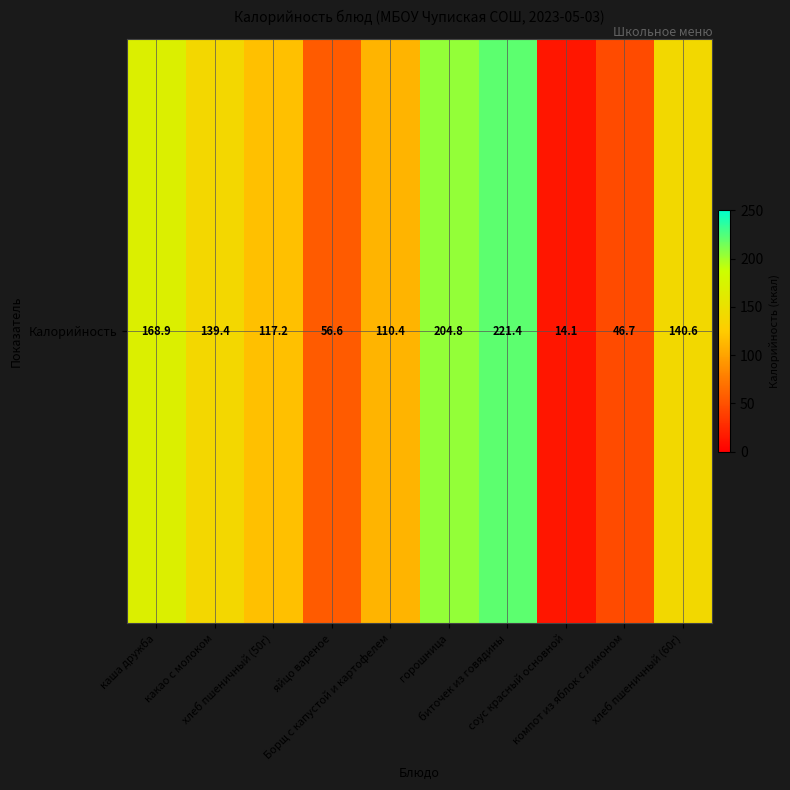

List the labels in order of value, smallest first.

соус красный основной, компот из яблок с лимоном, яйцо вареное, Борщ с капустой и картофелем, хлеб пшеничный (50г), какао с молоком, хлеб пшеничный (60г), каша дружба, горошница, биточек из говядины